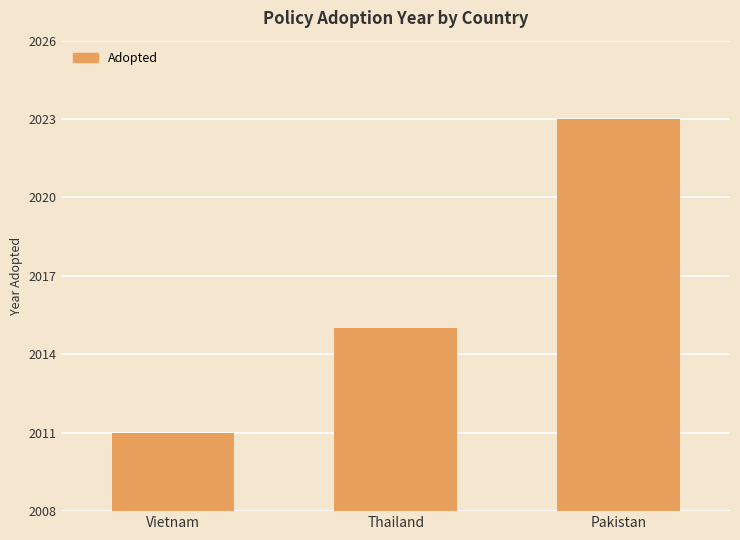

The value at Thailand is 2015. True or false?

True